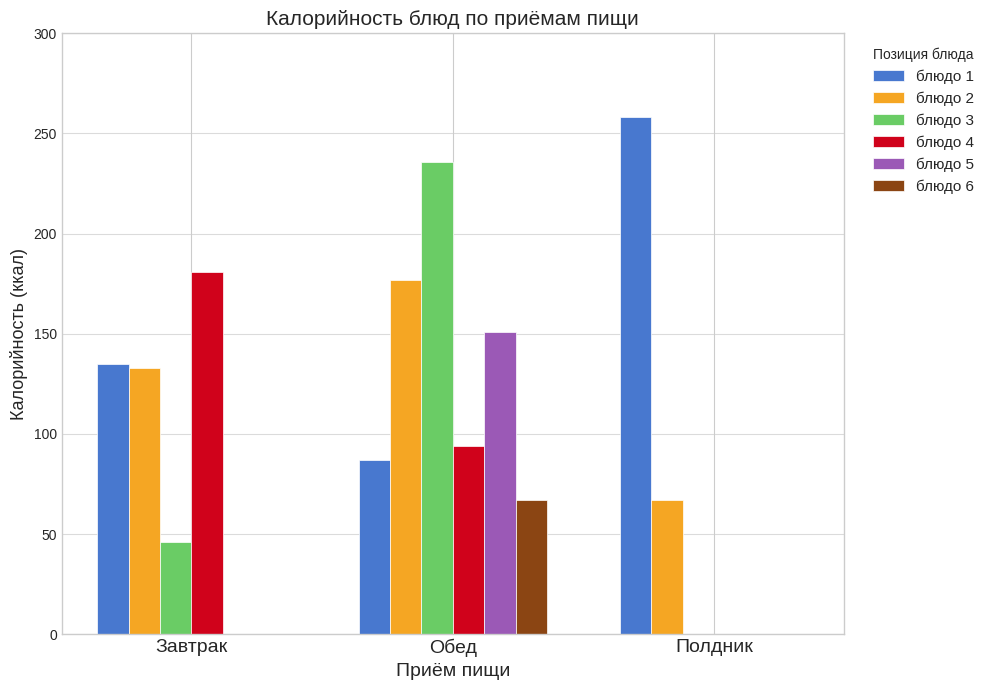

Reading left to right, transcribe all the data shown in this chart.

блюдо 1: Завтрак=135	Обед=87	Полдник=258
блюдо 2: Завтрак=133	Обед=177	Полдник=67
блюдо 3: Завтрак=46	Обед=236	Полдник=0
блюдо 4: Завтрак=181	Обед=94	Полдник=0
блюдо 5: Завтрак=0	Обед=151	Полдник=0
блюдо 6: Завтрак=0	Обед=67	Полдник=0